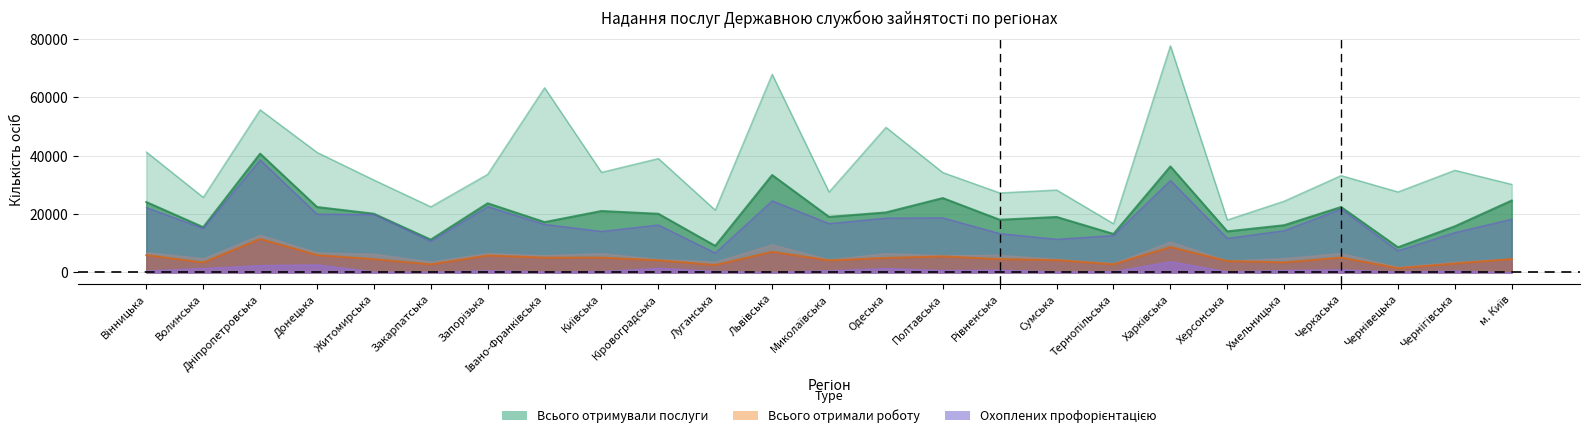

At which category does Чисельність працевлаштованих безробітних reach its first local valley?

Волинська